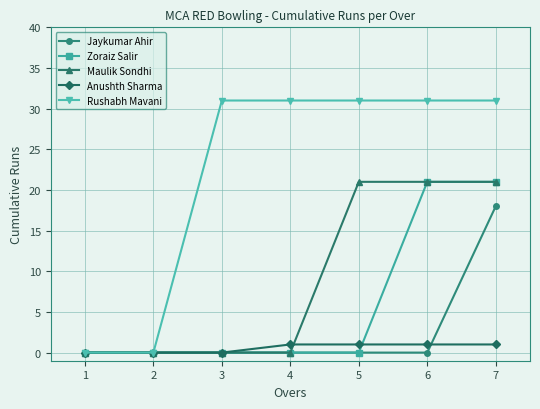

What is the total value across all series at 5?

53